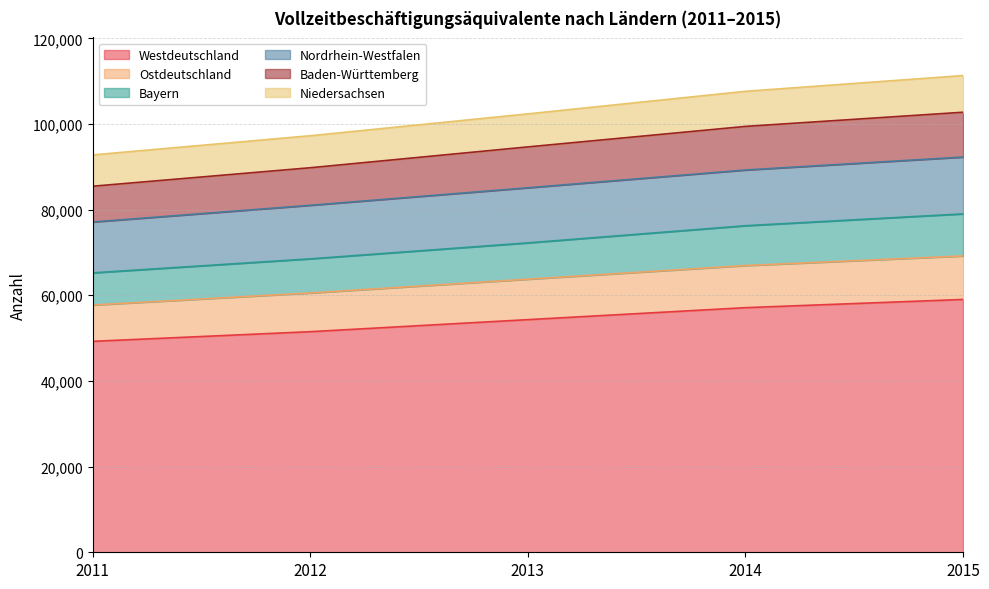

What is the total value across all series at 2011?

92776